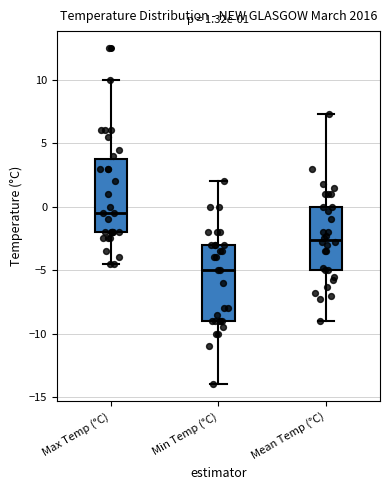

Which box has the highest median line?

Max Temp (°C)